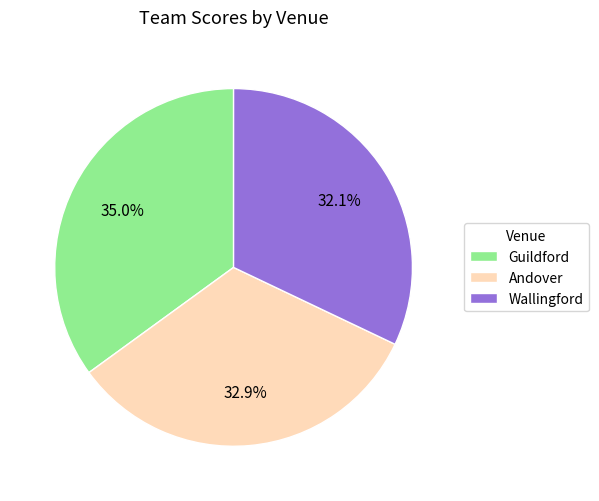

Does Wallingford represent more than half of the total?

No